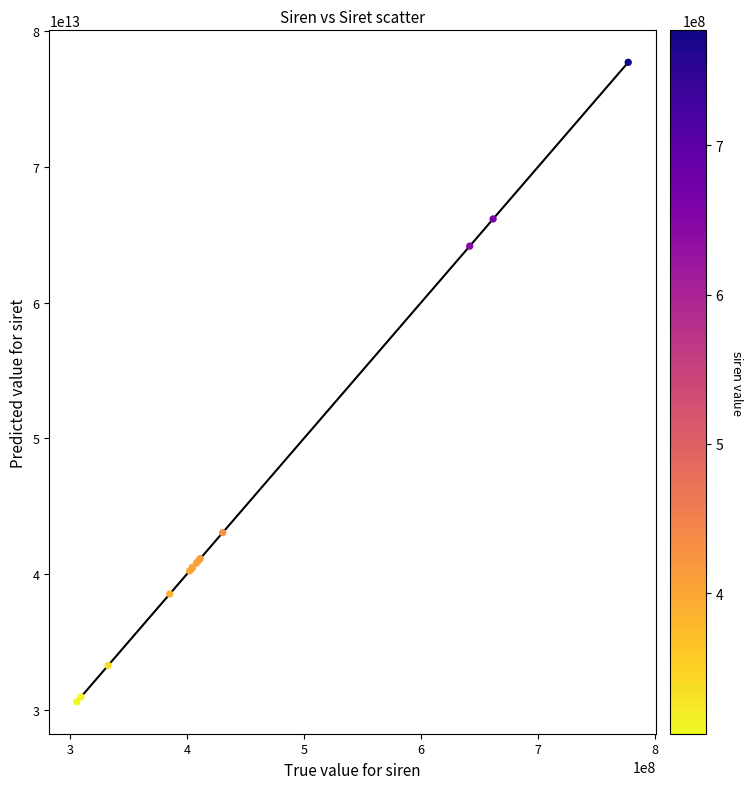

What Y value in the scatter plot is closest to 54147849100017?

64164173300010